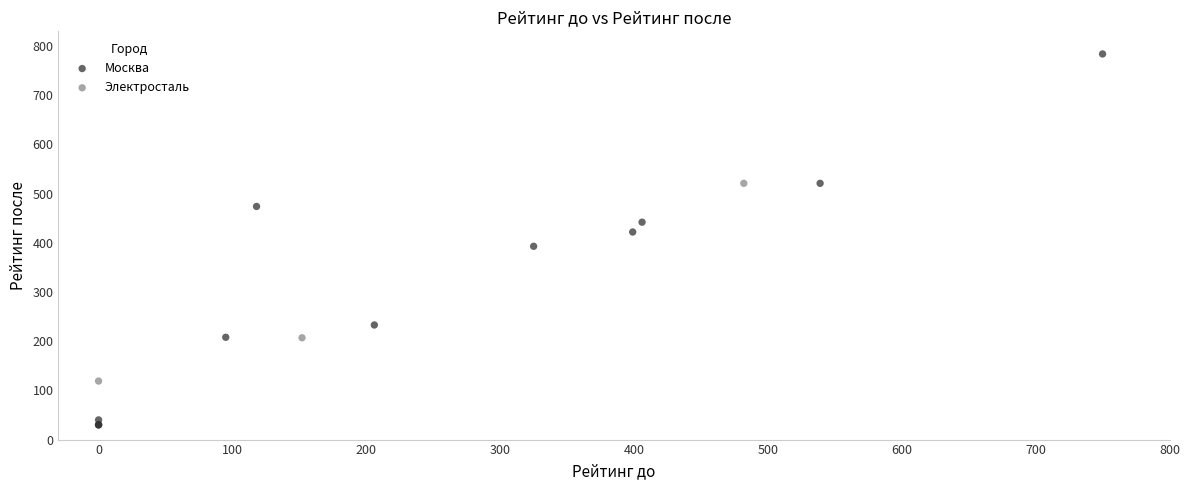

What are all the series names shown in the legend?

Москва, Электросталь